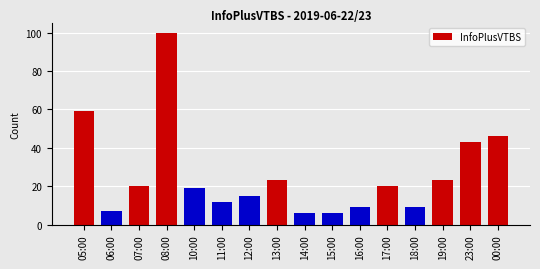

What is the average value?

26